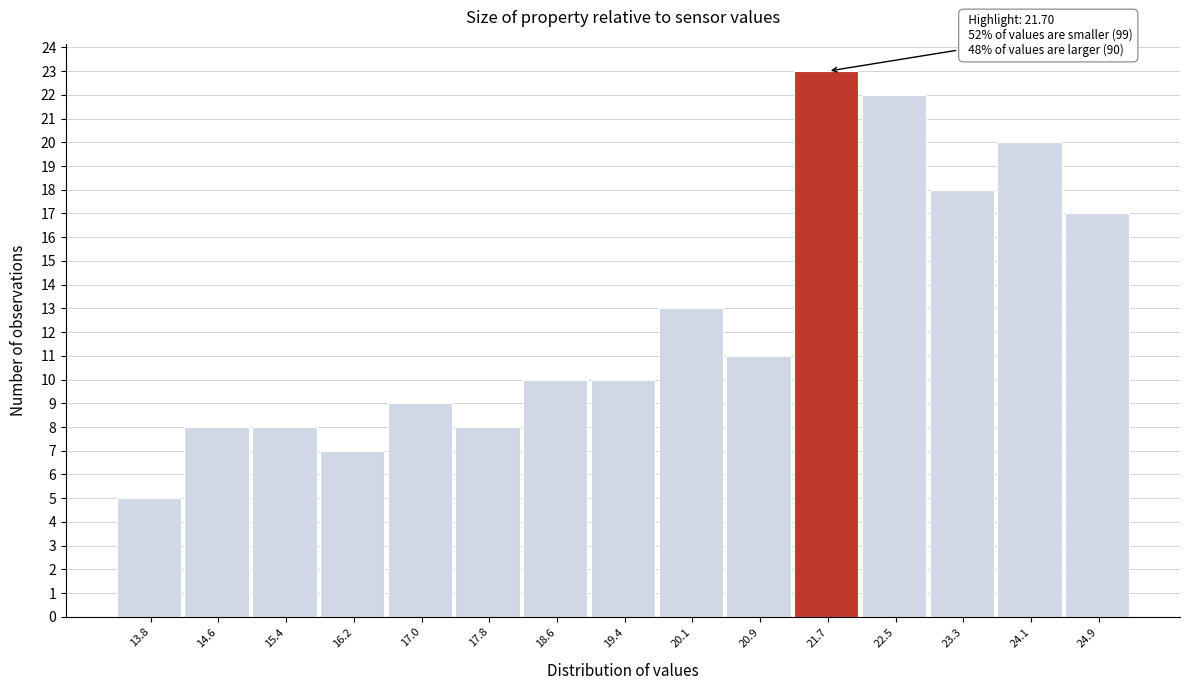

Which range on the x-axis has the tallest bar?

21.3 to 22.1